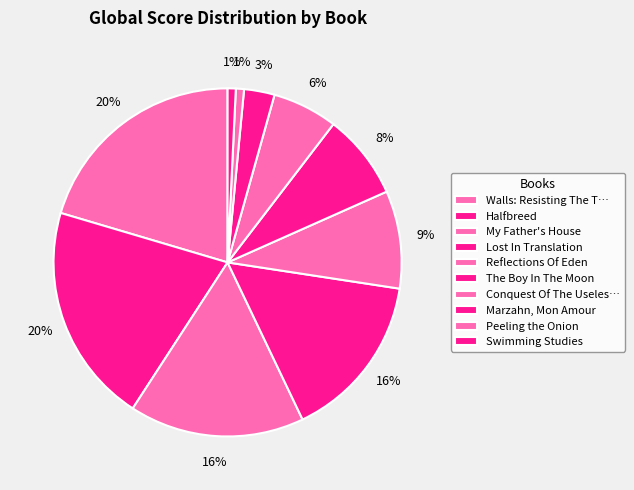

How many segments does this pie chart have?

10